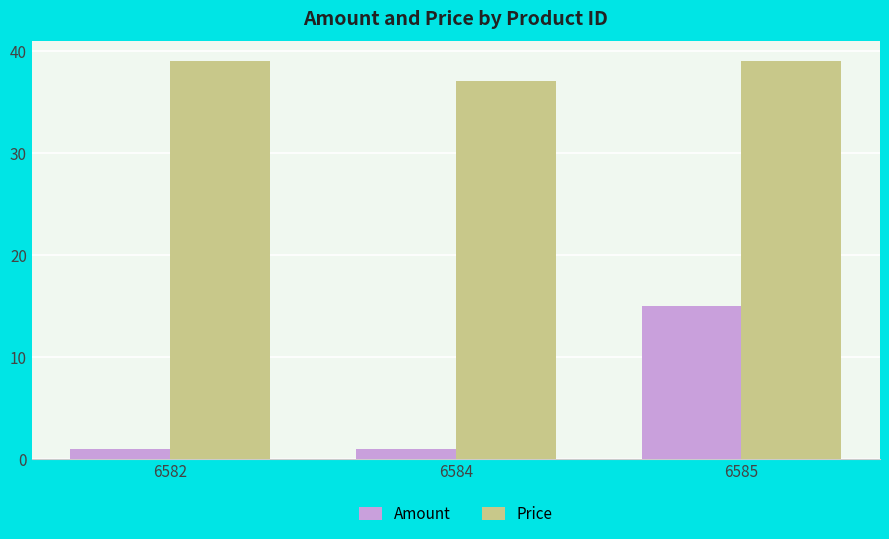

List the series in order of their peak value, lowest first.

Amount, Price